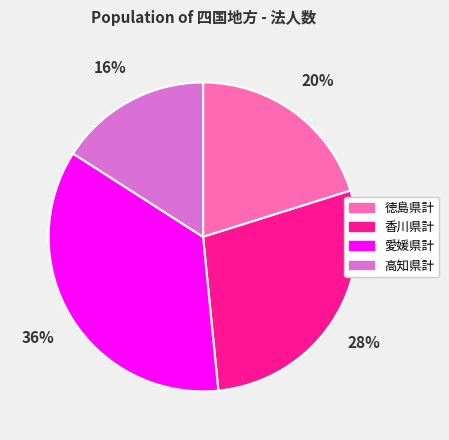

What is the ratio of the value at 香川県計 to the value at 徳島県計?

1.4